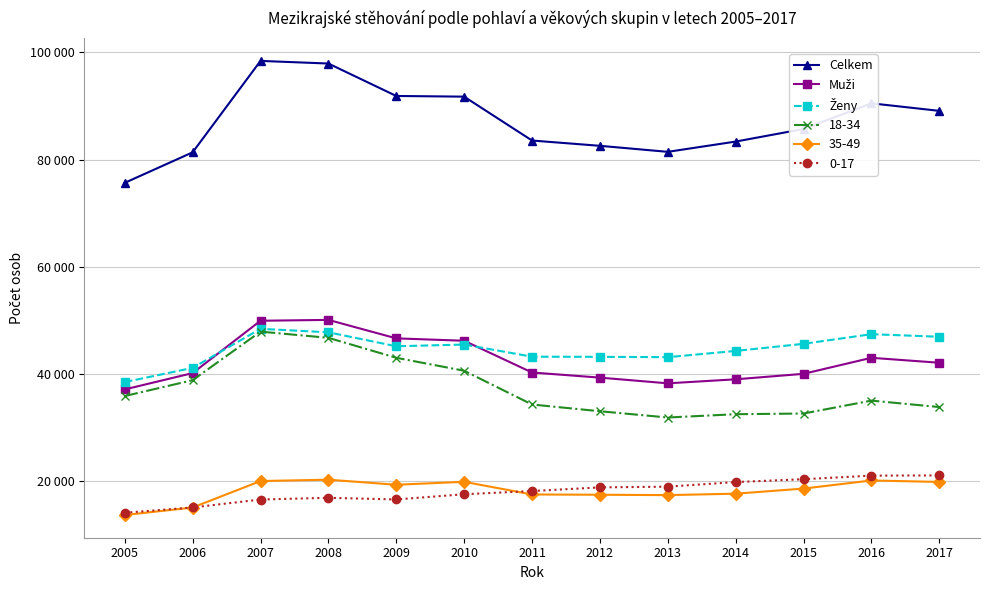

Between 2006 and 2013, which series saw the biggest shift?

18-34